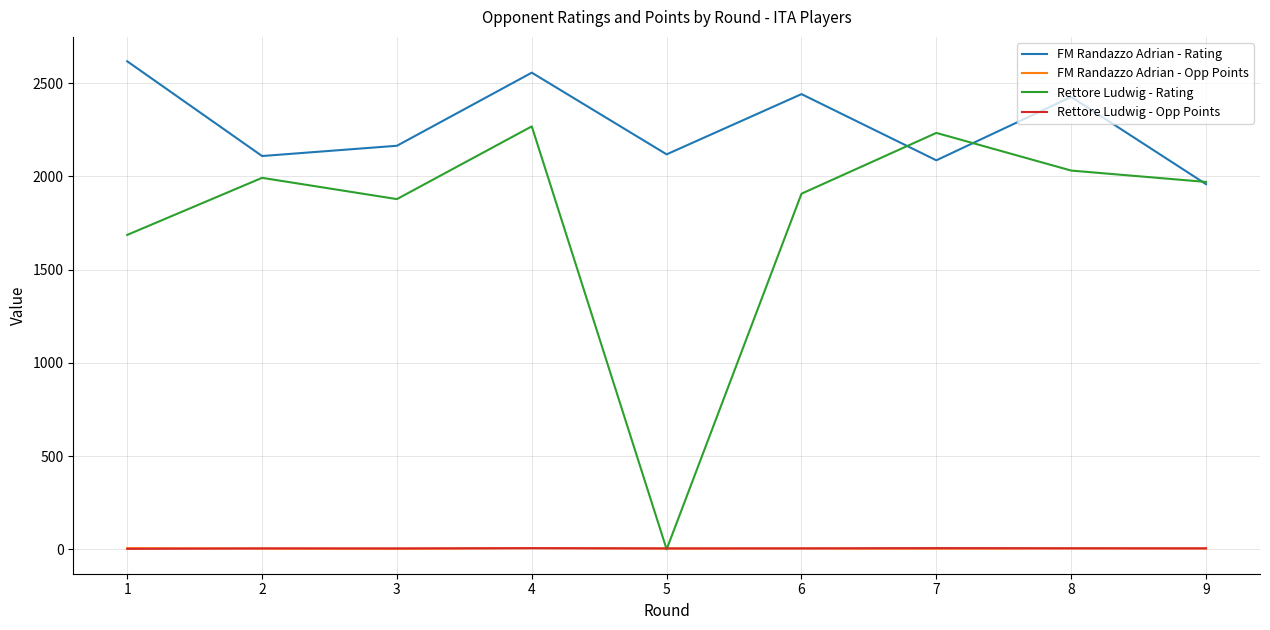

The FM Randazzo Adrian - Opp Points series shows 4.0 at 5. True or false?

True